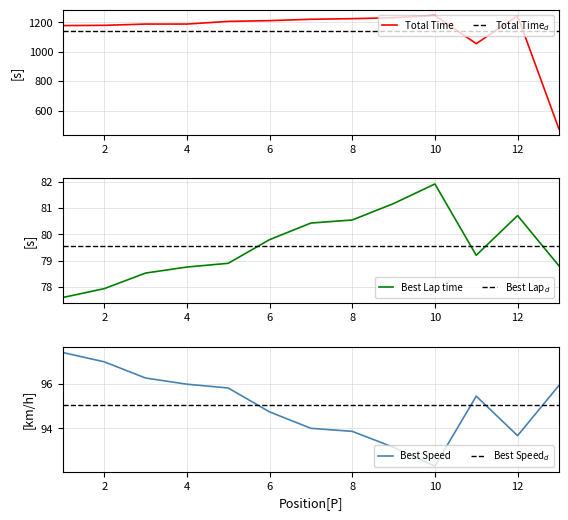

What is the sum of all Total Time values?

14844.4